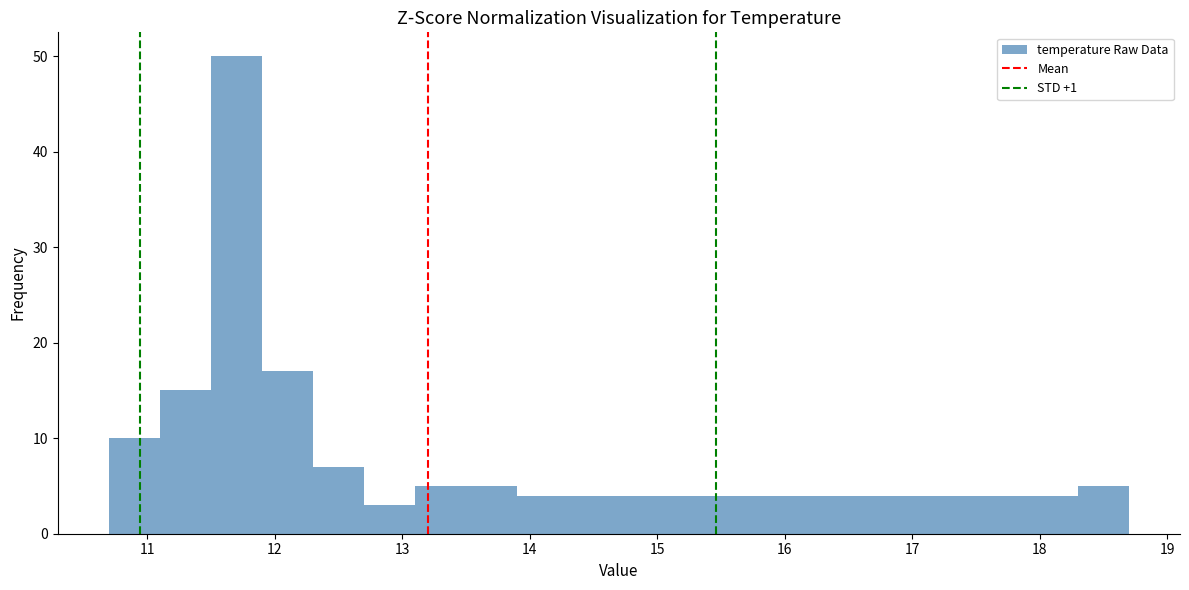

Over which range of the x-axis is the bar tallest?

11.5 to 11.9